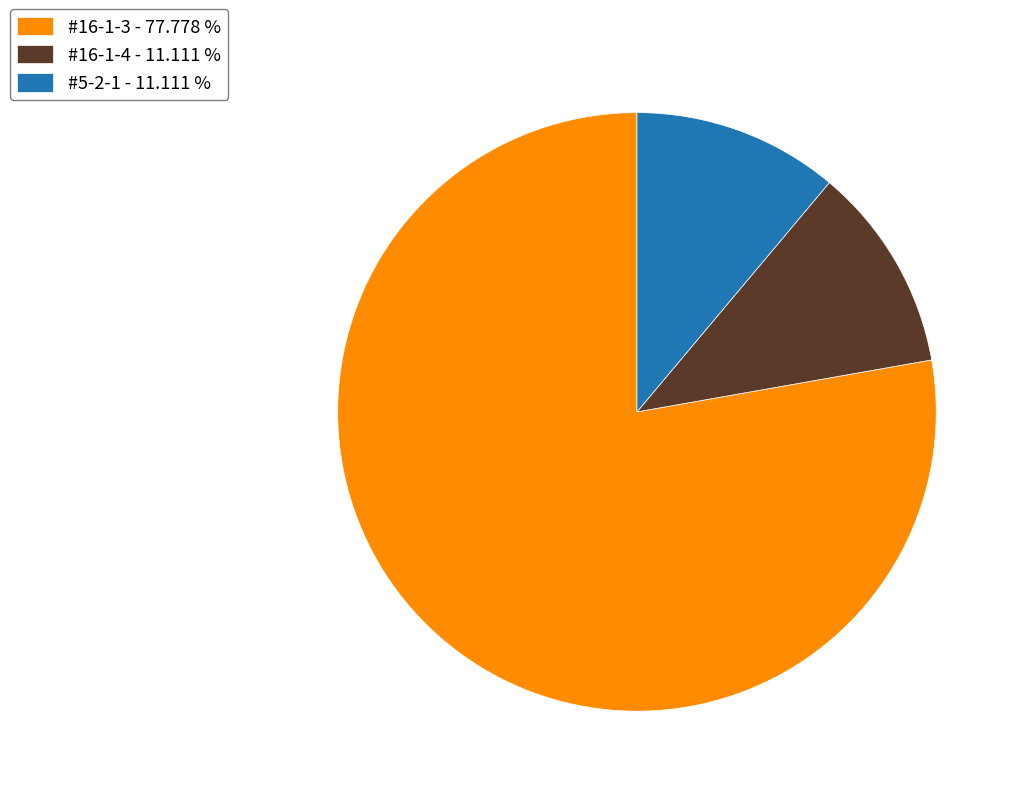

How many segments does this pie chart have?

3